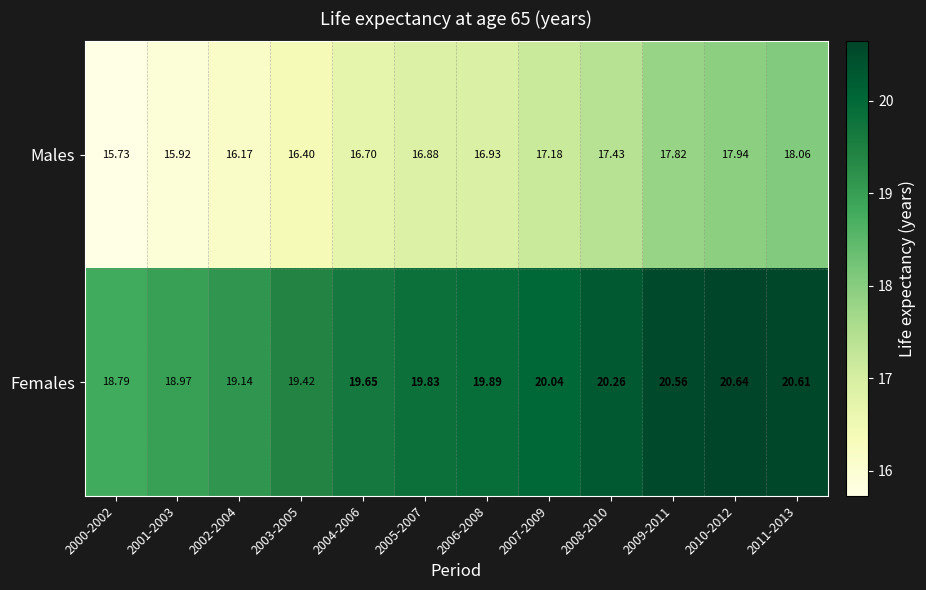

Is the value of Males at 2007-2009 greater than the value of Females at 2010-2012?

No